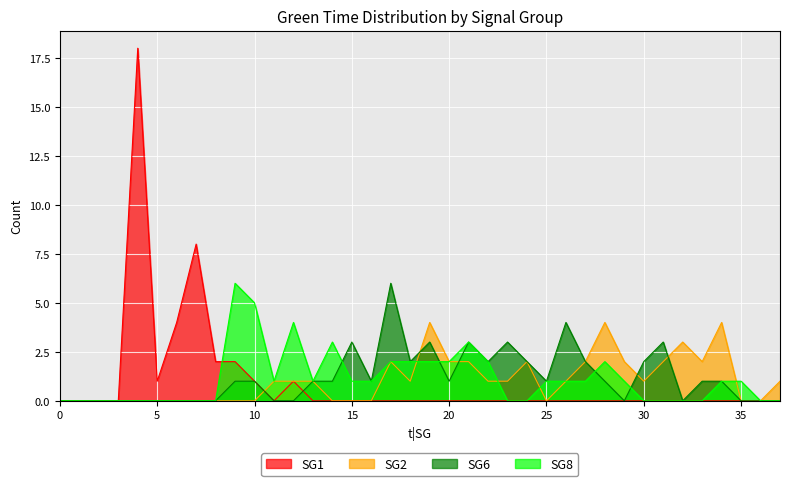

Which series ends up on top after the final intersection of SG8 and SG6?

SG6